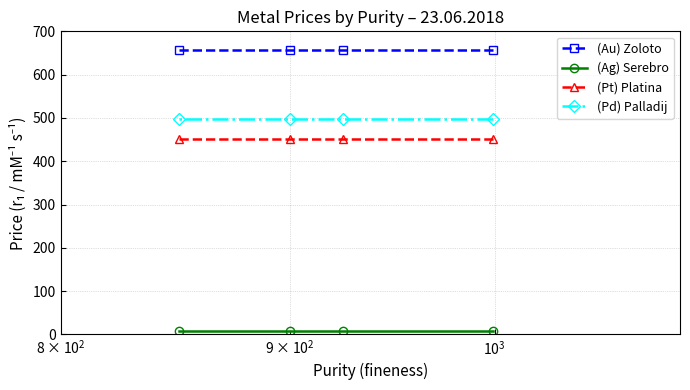

What is the minimum value for (Au) Zoloto?

657.1